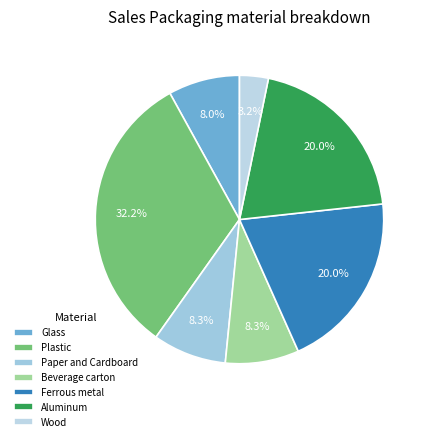

True or false: Glass accounts for 1% of the total.

False